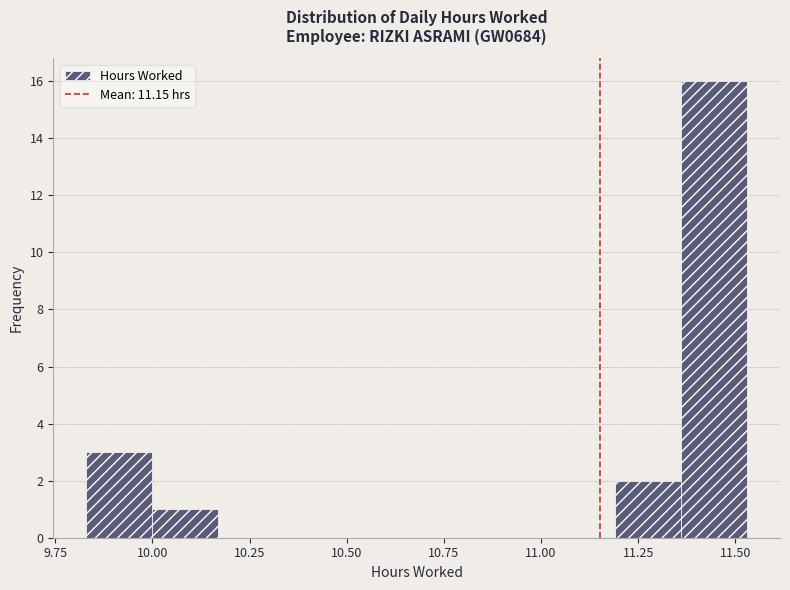

Read against the x-axis, roughly where is the centre of the tallest bar?

11.45